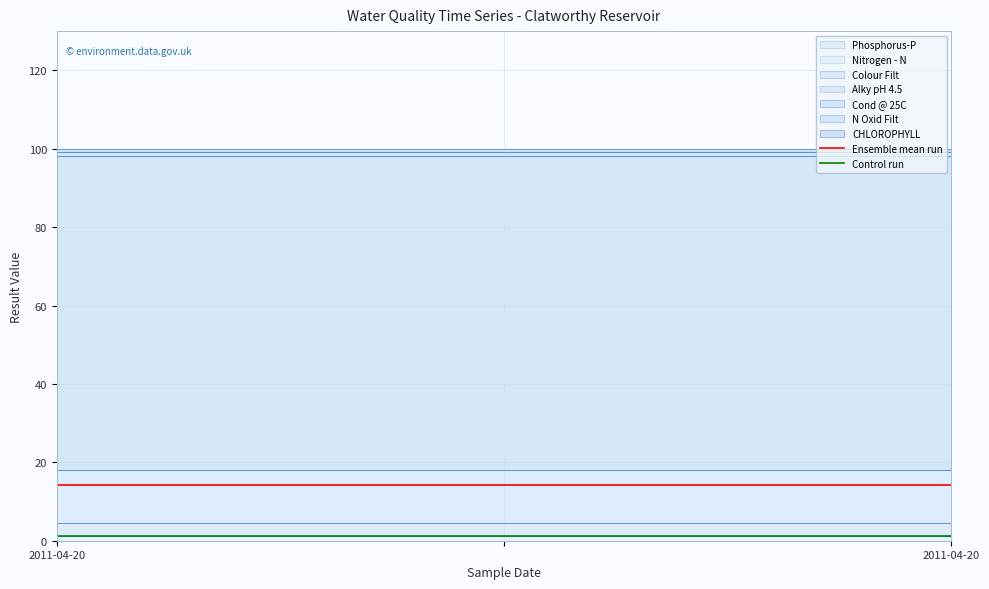

What is the total value across all series at 2011-04-20?

15.5